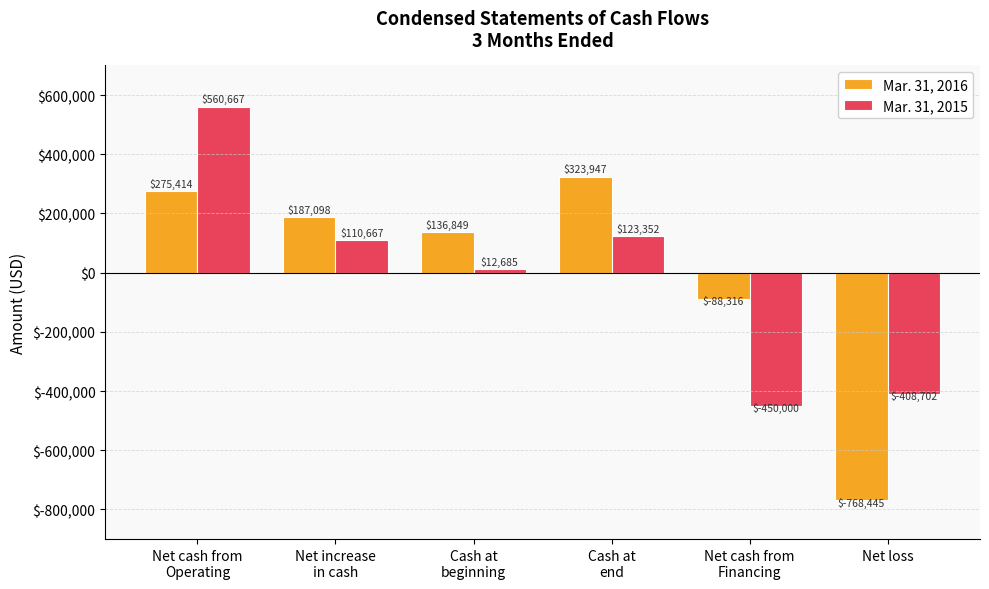

How many groups of bars are there?

6